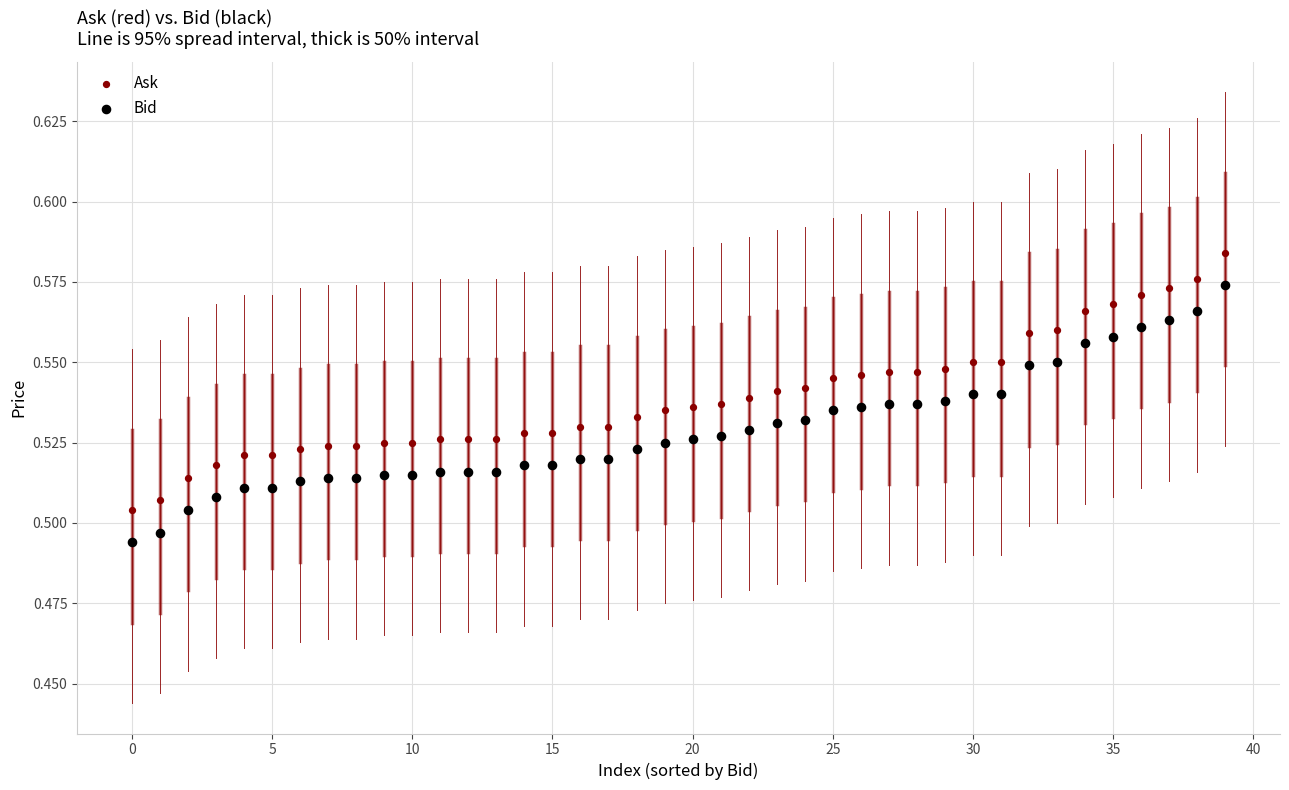

Which series contains the highest Y value?

Ask